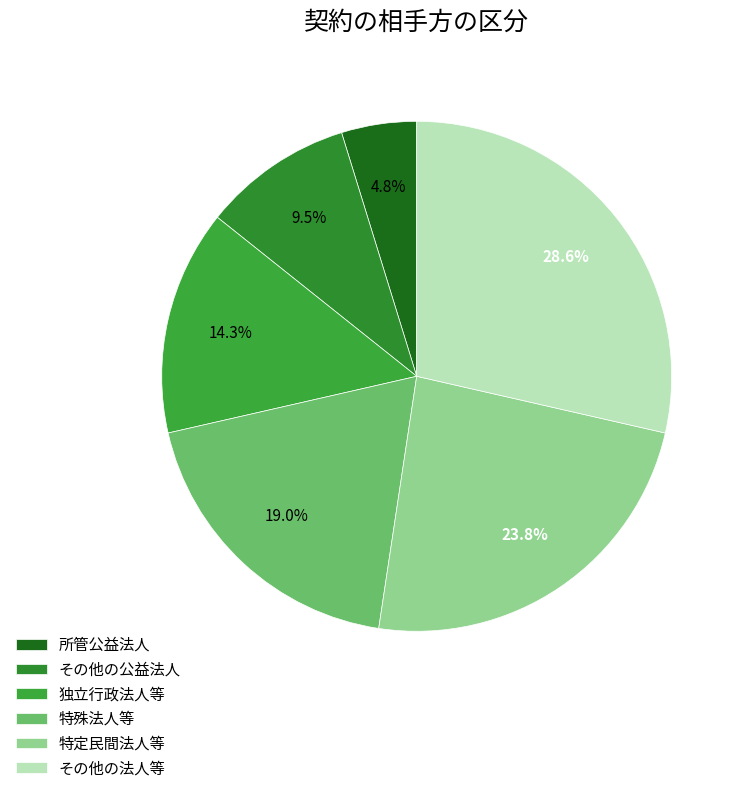

What is the total percentage of その他の公益法人 and その他の法人等?

38.1%